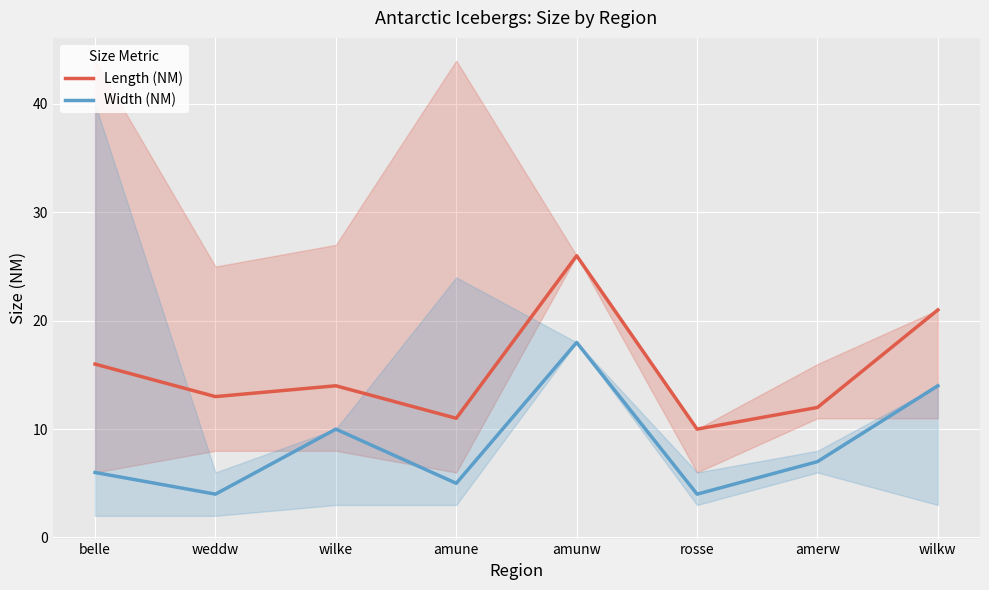

How many values in the Width (NM) series are below 7?

4